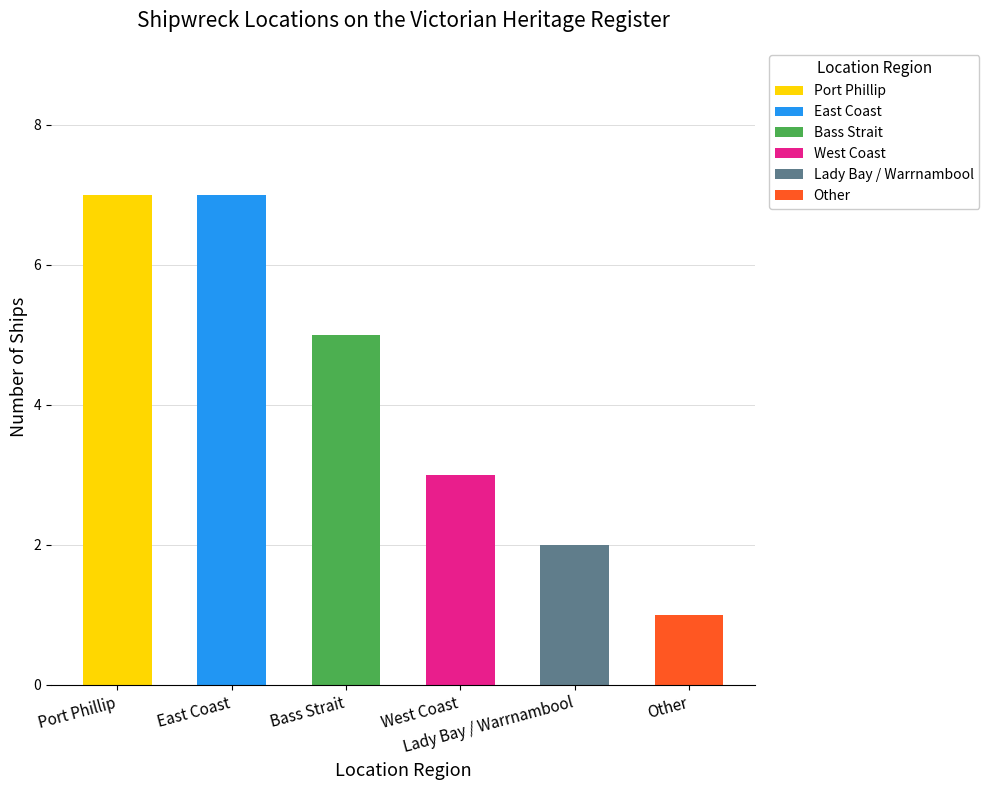

What is the change in value from Lady Bay / Warrnambool to Other?

-1